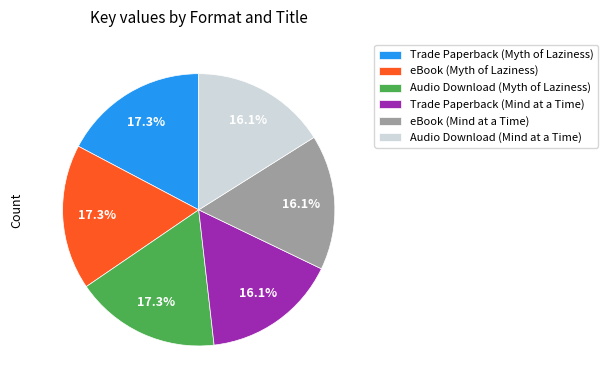

Is eBook (Myth of Laziness) the majority of the pie?

No